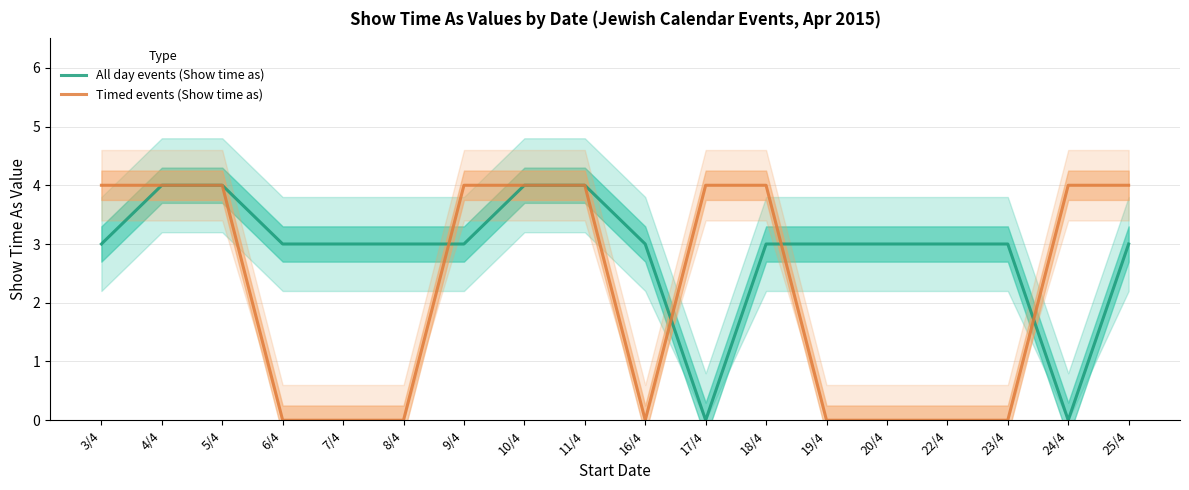

What is the value of the All day events (Show time as) point at the 12th from the left?

3